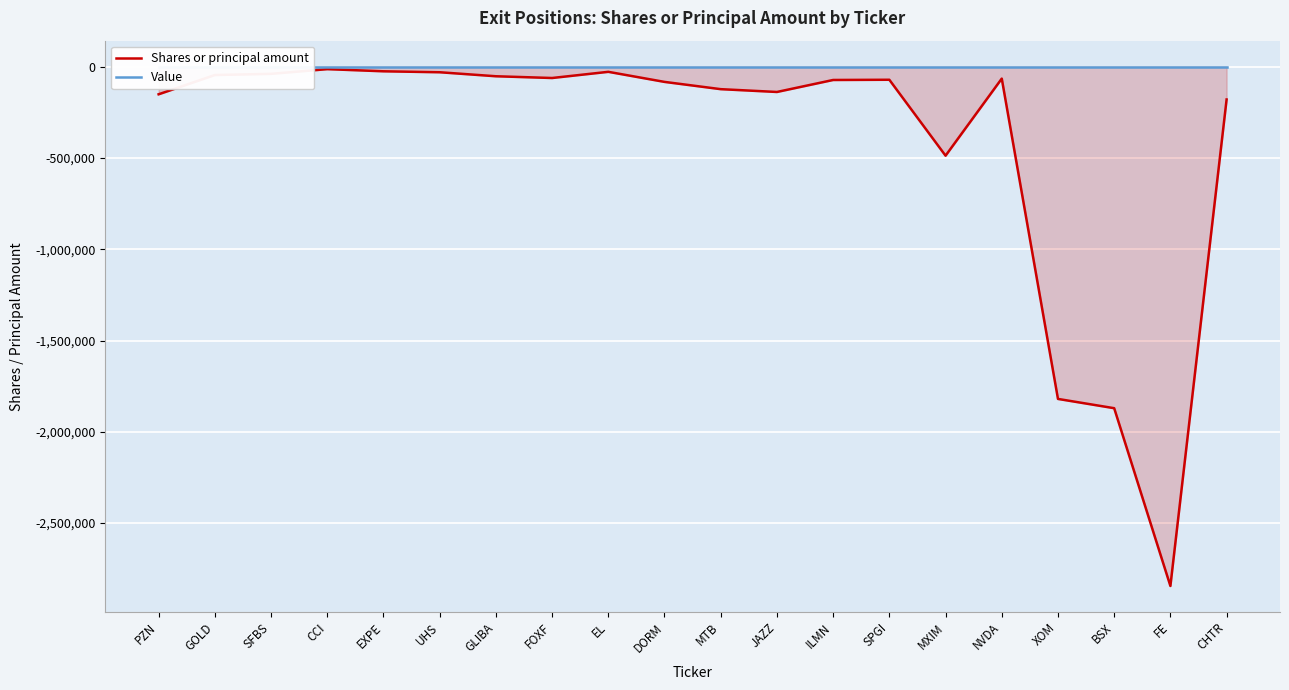

Between JAZZ and ILMN, which series saw the biggest shift?

Shares or principal amount